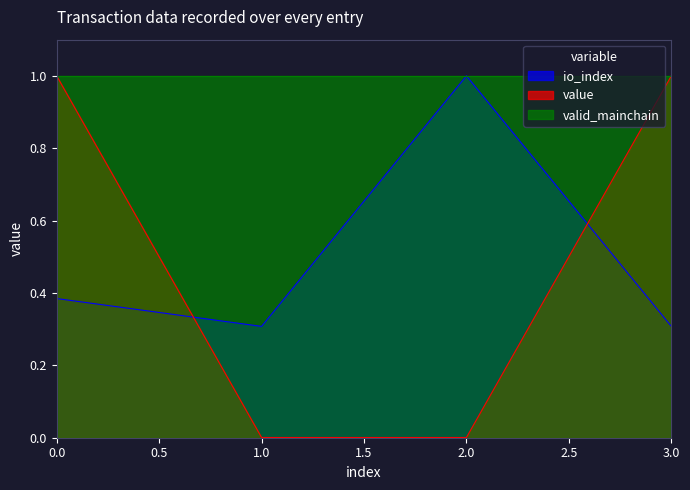

What is the maximum value for valid_mainchain?

1.0